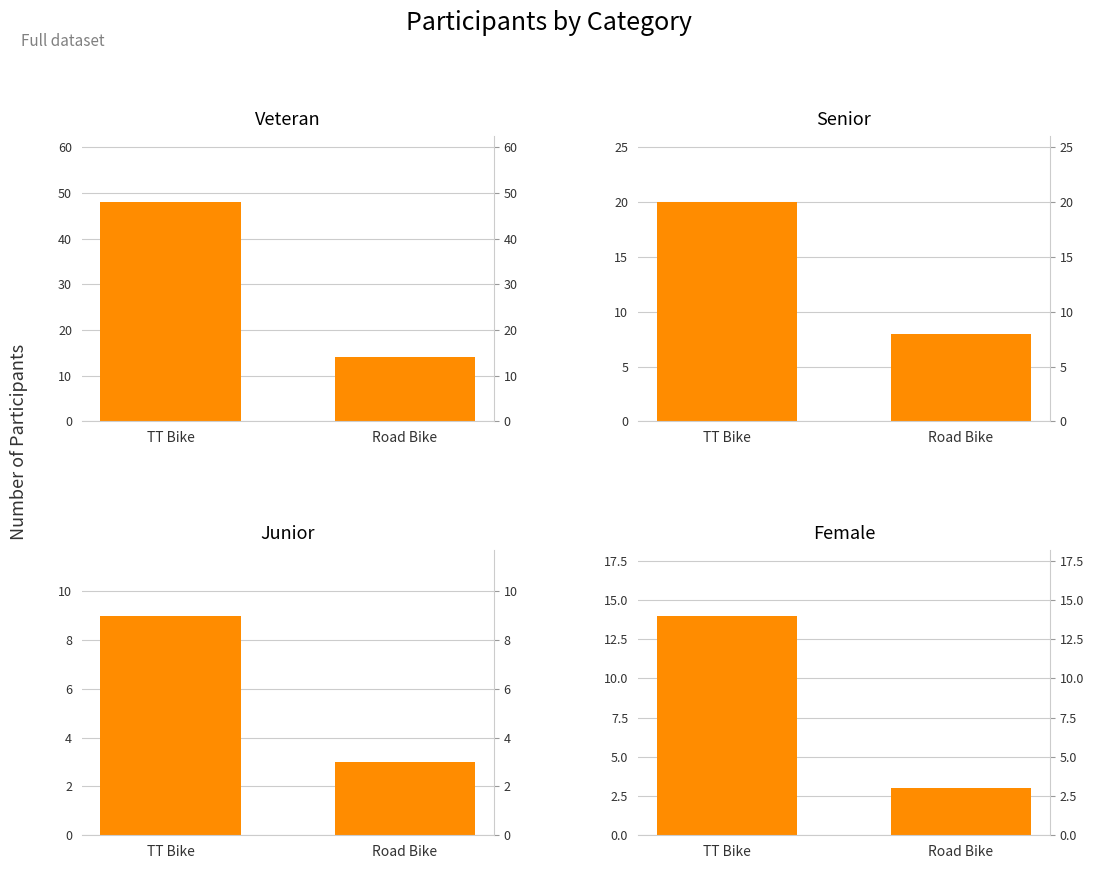

Is the value of Senior at TT Bike greater than the value of Female at TT Bike?

Yes